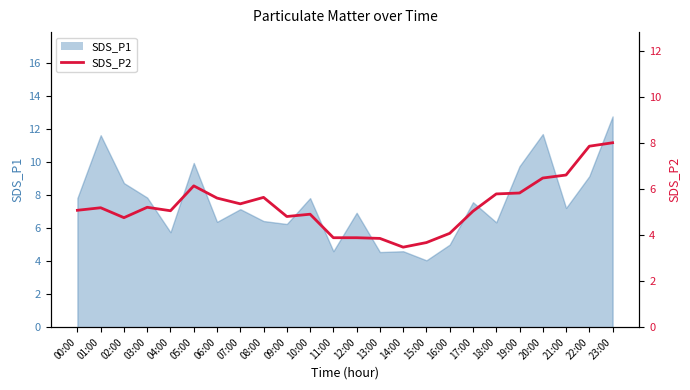

List the labels in order of value, smallest first.

14:00, 15:00, 13:00, 11:00, 12:00, 16:00, 02:00, 09:00, 10:00, 17:00, 04:00, 00:00, 01:00, 03:00, 07:00, 06:00, 08:00, 18:00, 19:00, 05:00, 20:00, 21:00, 22:00, 23:00